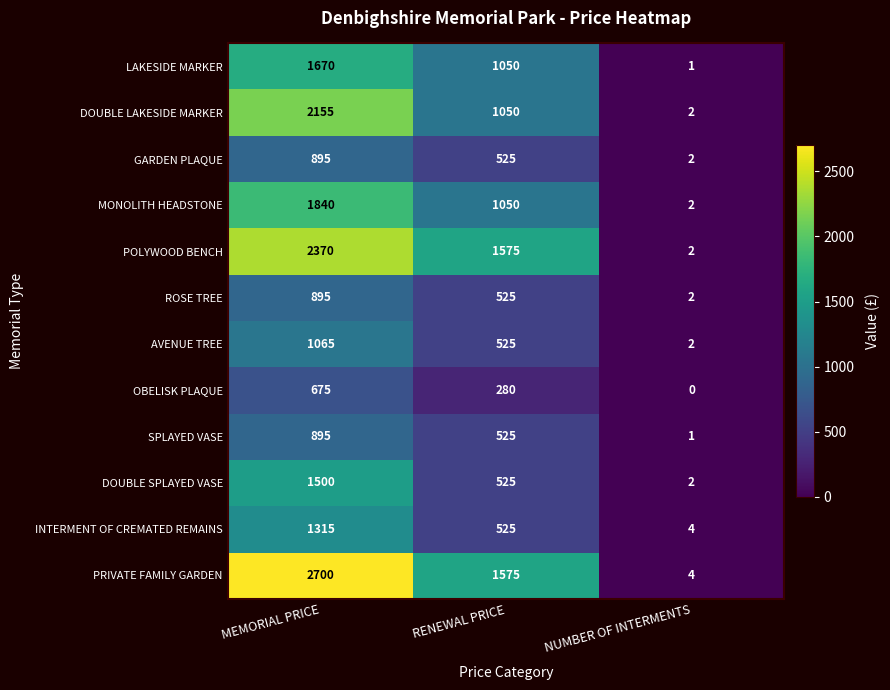

Which series has the largest range (max minus min)?

PRIVATE FAMILY GARDEN